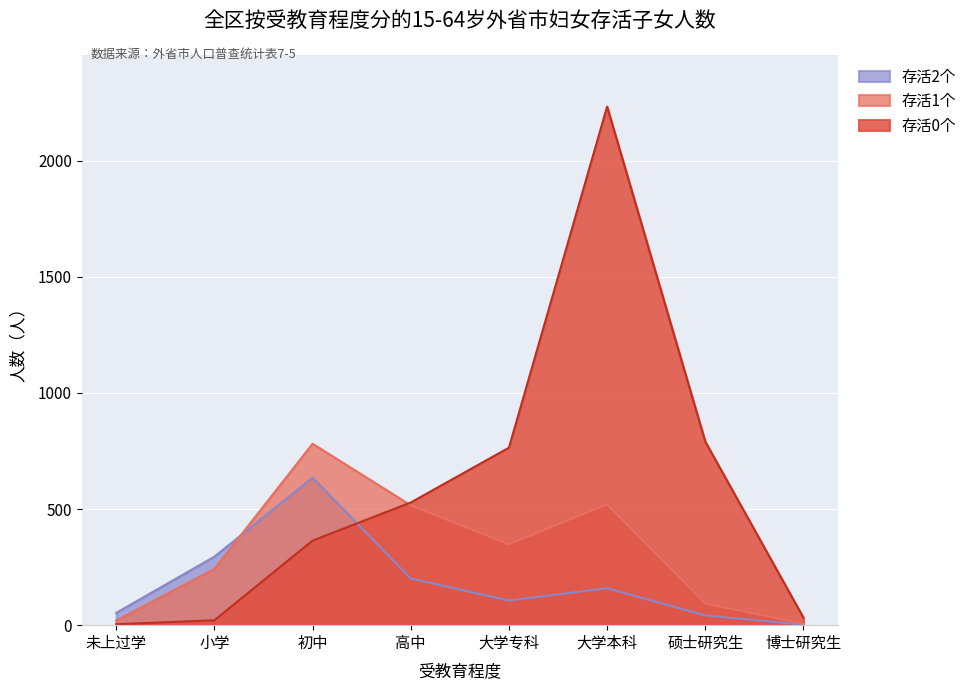

Which category has the highest value in the 存活0个 series?

大学本科